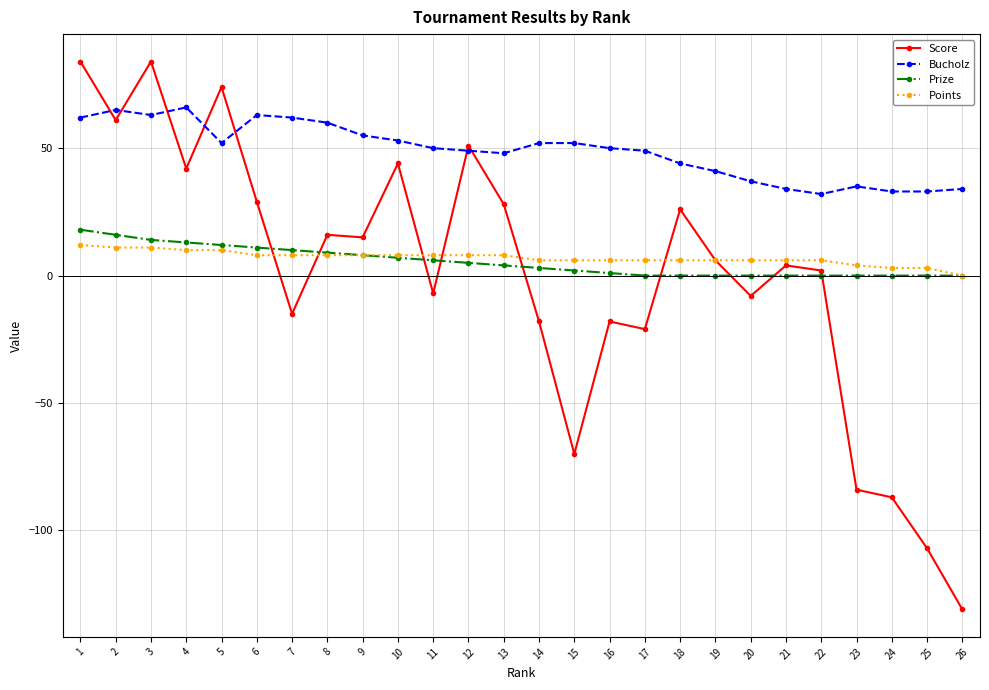

How many distinct data groups are displayed?

4